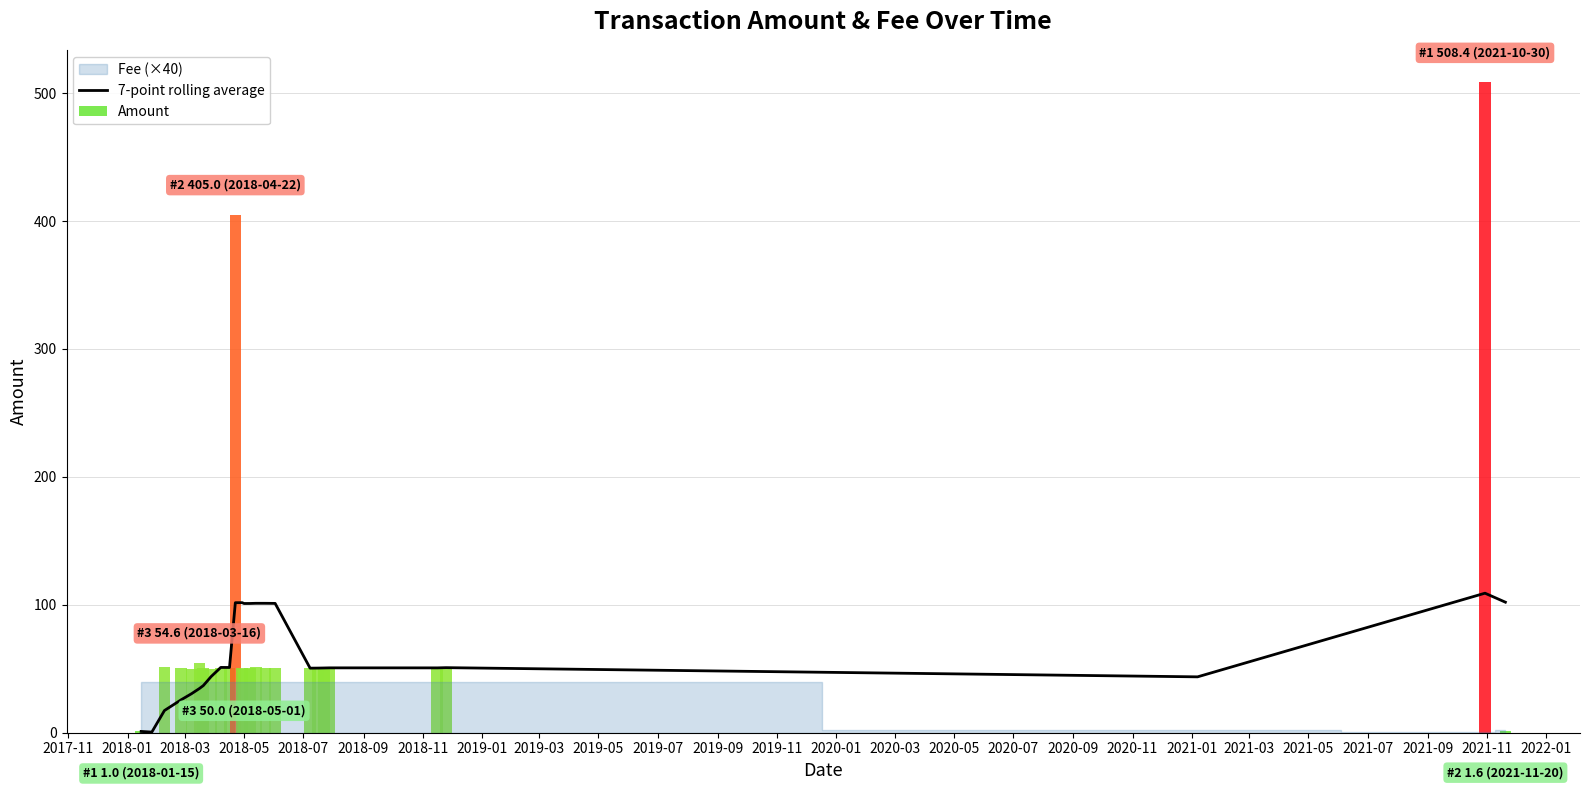

What is the highest value of the 7-point rolling average series?

109.1